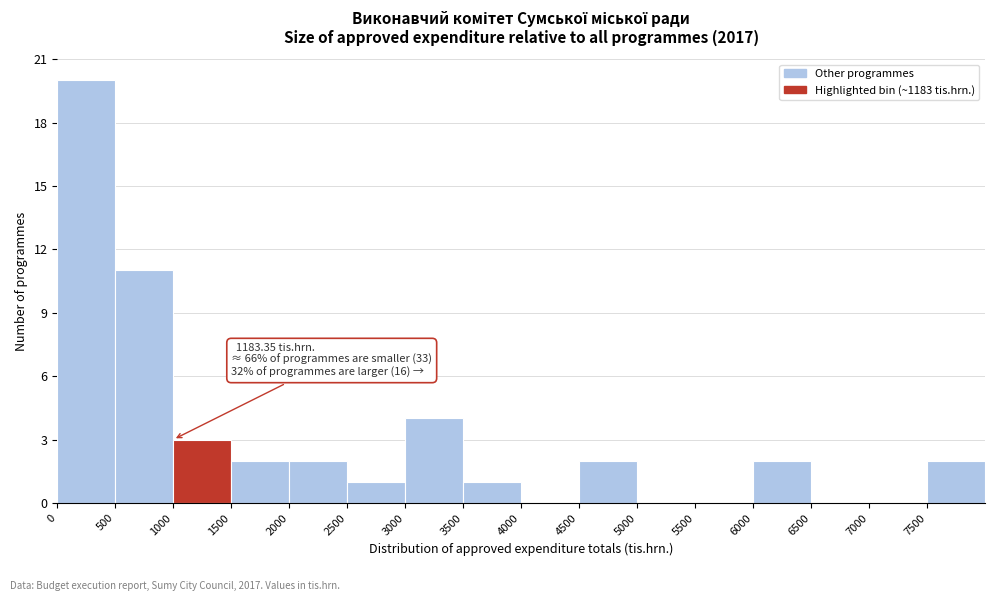

Over which range of the x-axis is the bar tallest?

0 to 500